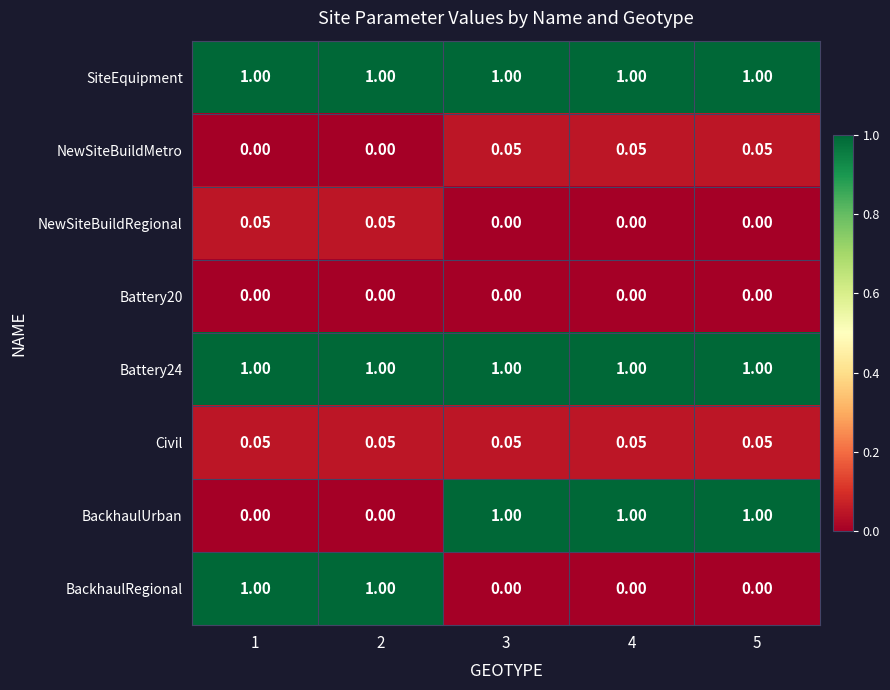

How many positive values does the BackhaulUrban series have?

3